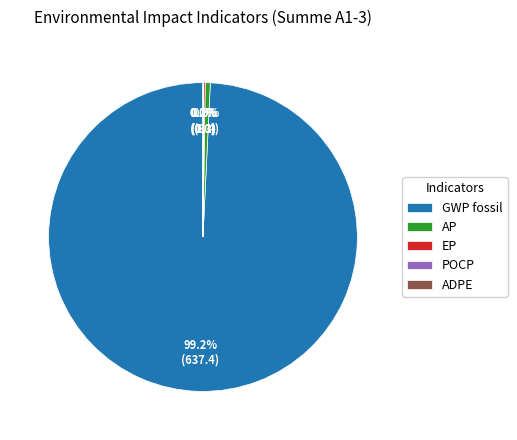

Which slice is the largest?

GWP fossil